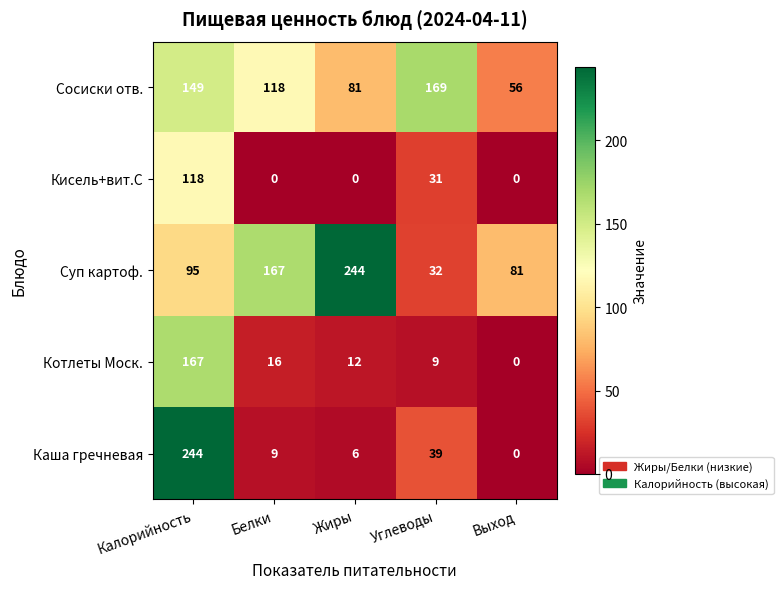

Read the Сосиски отв. value at Калорийность, to the nearest 10.

150